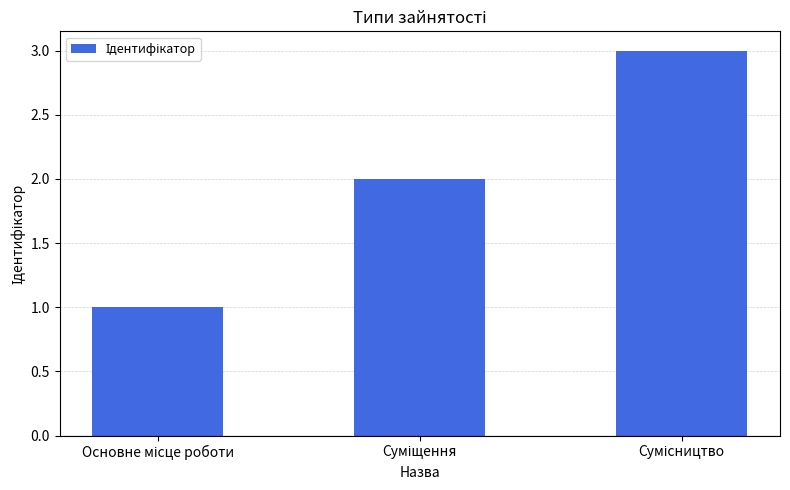

What is the maximum value shown in the chart?

3